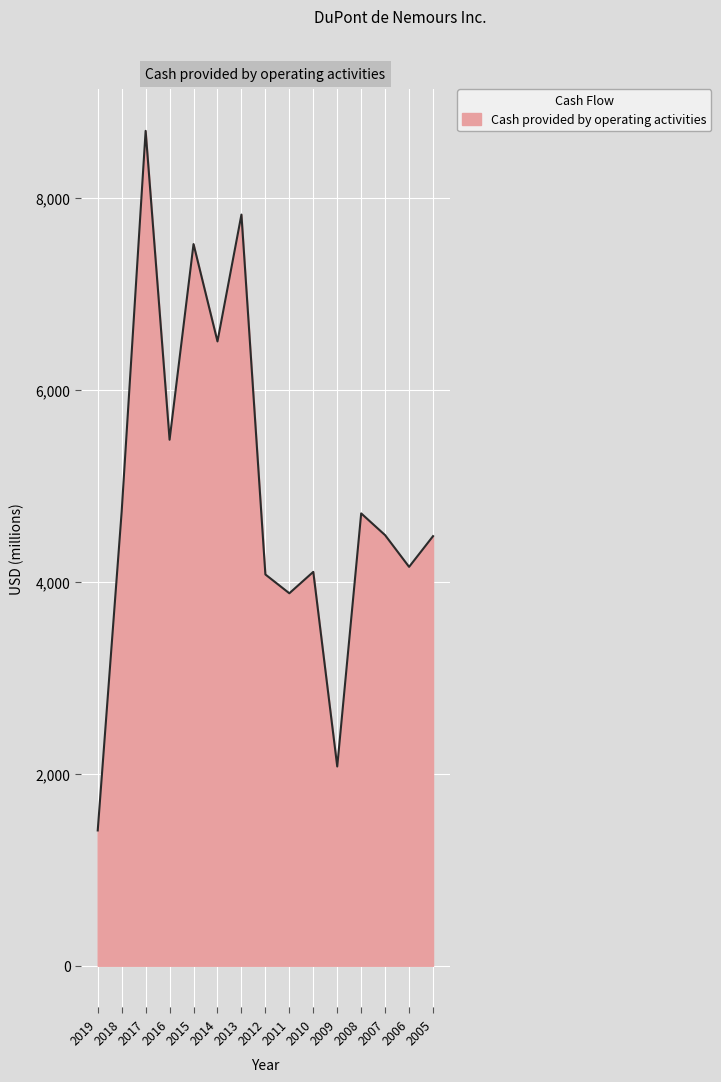

Does the chart have visible grid lines?

Yes